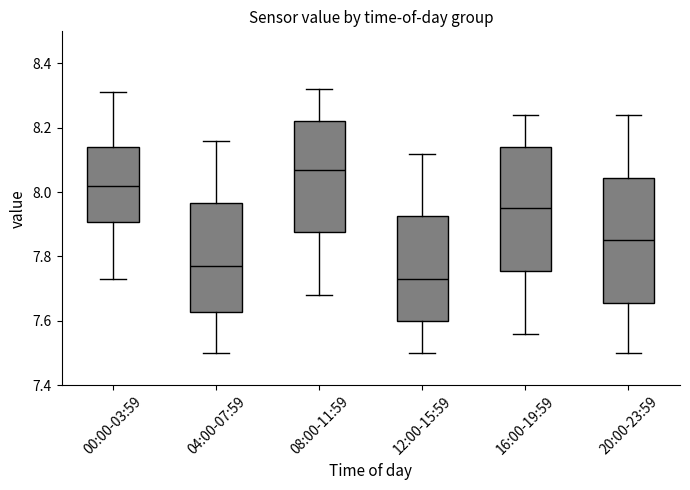

Reading left to right, read every box against the y-axis: the position of its median line, the range the box covers, and the ends of its whiskers. The values are not printed on the chart, so give them approximately, as read against the axis.

00:00-03:59: median 8.02, box 7.90 to 8.14, whiskers 7.74 to 8.32
04:00-07:59: median 7.78, box 7.62 to 7.96, whiskers 7.50 to 8.16
08:00-11:59: median 8.08, box 7.88 to 8.22, whiskers 7.68 to 8.32
12:00-15:59: median 7.74, box 7.60 to 7.92, whiskers 7.50 to 8.12
16:00-19:59: median 7.96, box 7.76 to 8.14, whiskers 7.56 to 8.24
20:00-23:59: median 7.86, box 7.66 to 8.04, whiskers 7.50 to 8.24